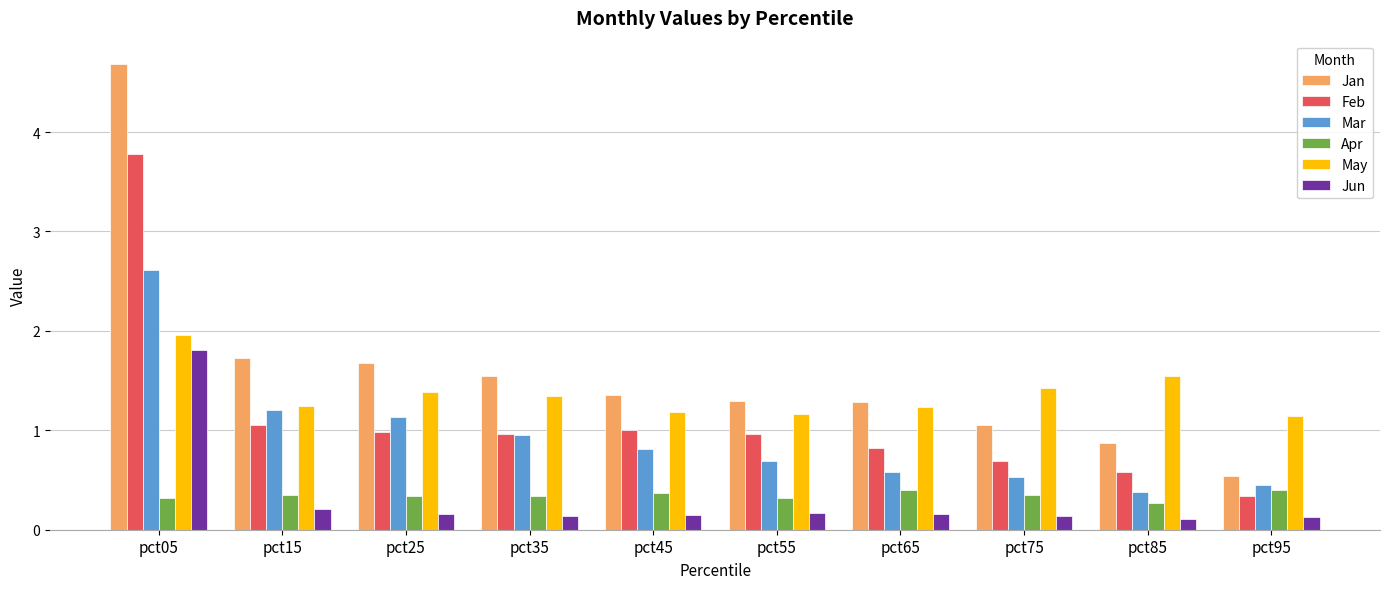

What is the maximum value shown in the chart?

4.7